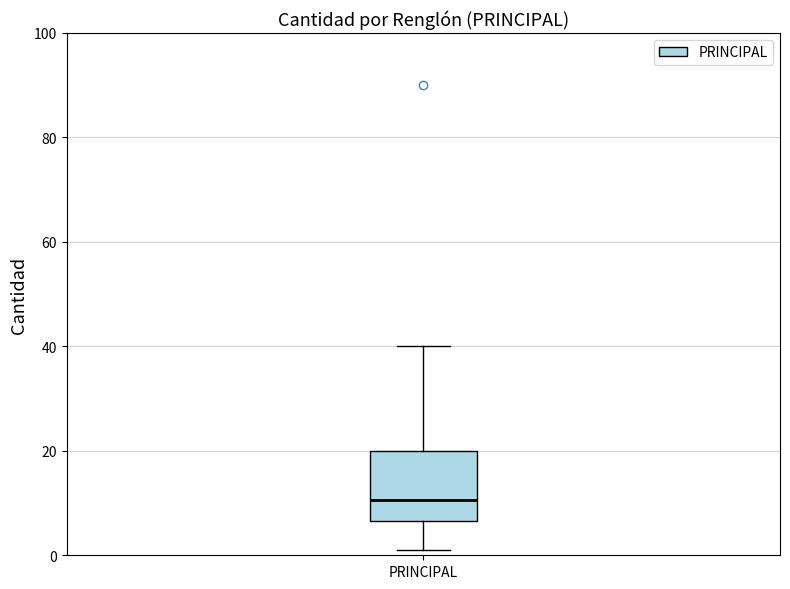

Where does the lower whisker of the box for PRINCIPAL end on the y-axis? The values are not printed on the chart, so give them approximately, as read against the axis.

2